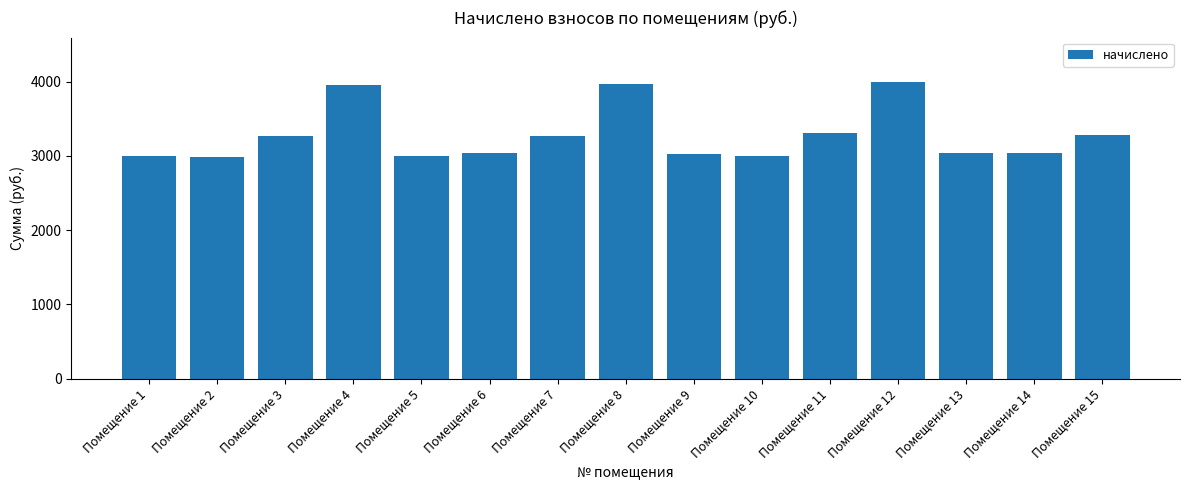

Between Помещение 11 and Помещение 8, which is larger?

Помещение 8